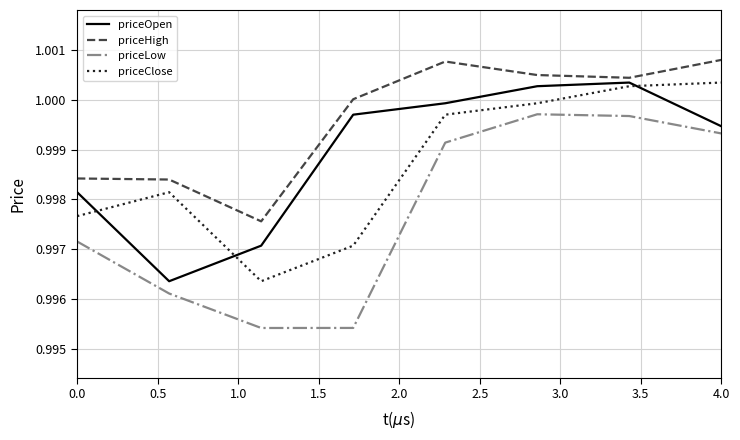

True or false: priceHigh and priceClose cross at least once.

False